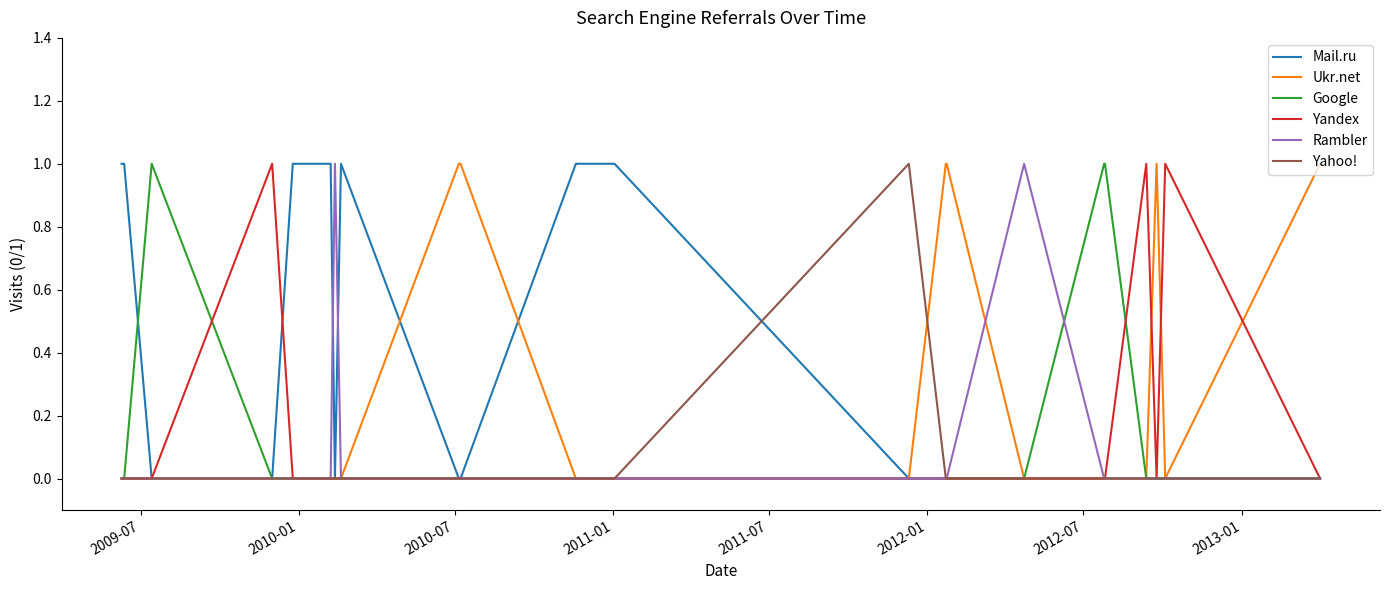

What is the label of the 22nd point from the right?

2011-01